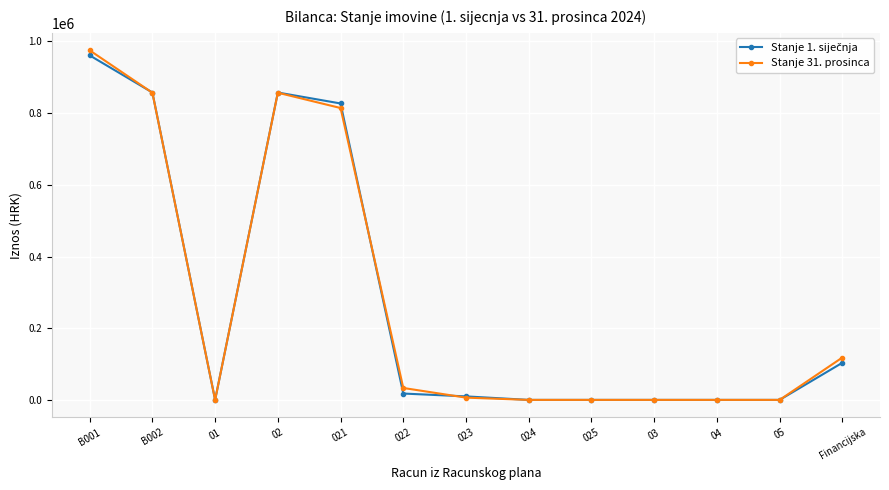

What is the spread (max minus min) of values at B002?

589.6